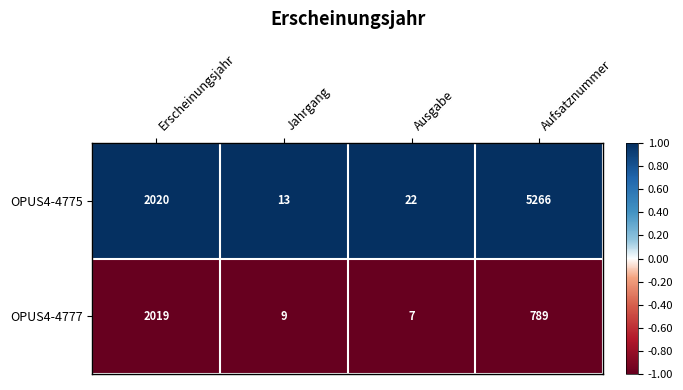

Is it true that OPUS4-4777 equals 9 at Jahrgang?

True